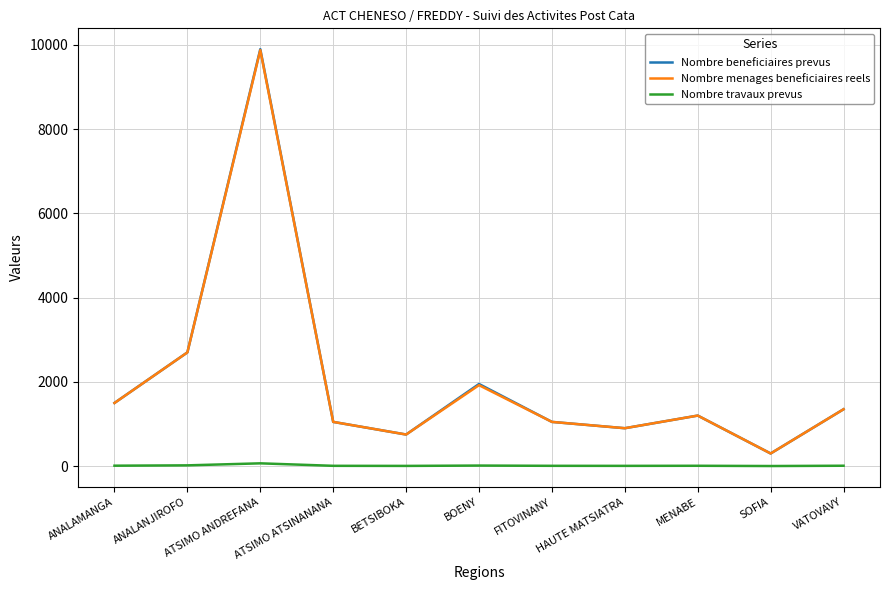

True or false: Nombre travaux prevus and Nombre beneficiaires prevus cross at least once.

False